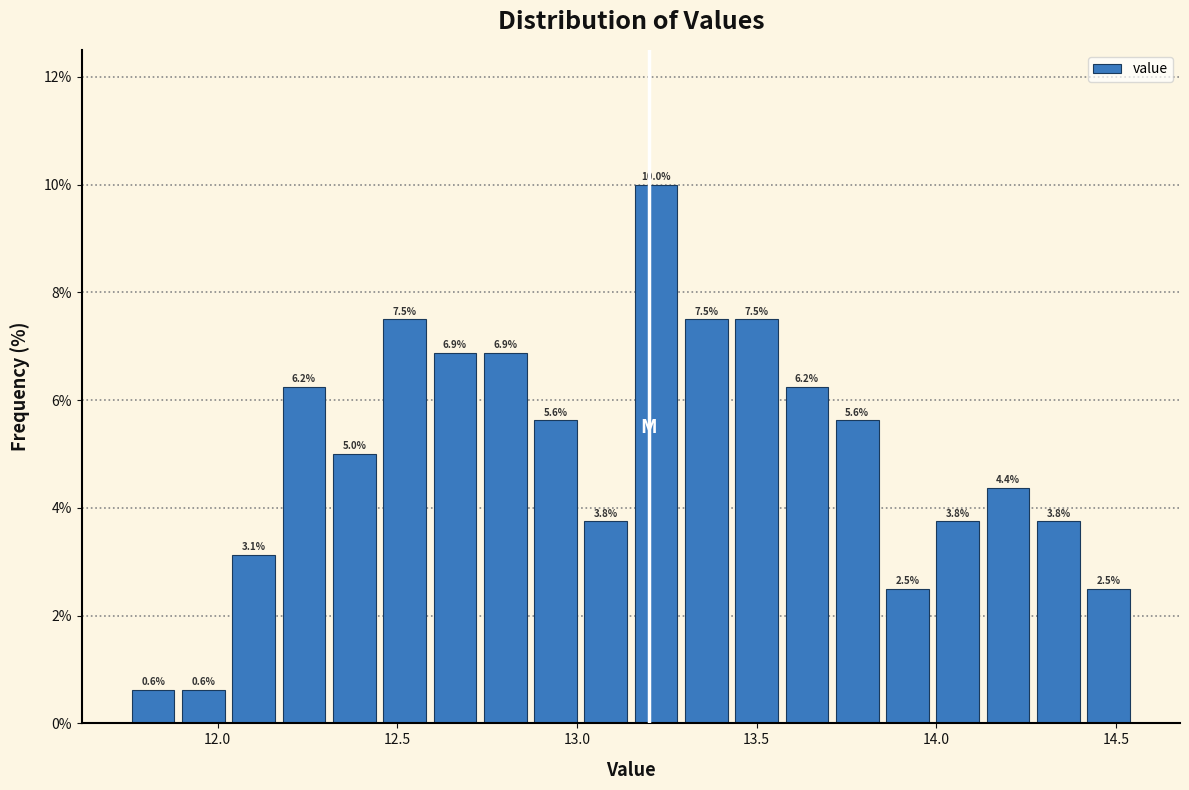

Around what value on the x-axis is the tallest bar? Give the approximate position of its centre, as read against the axis.

13.20